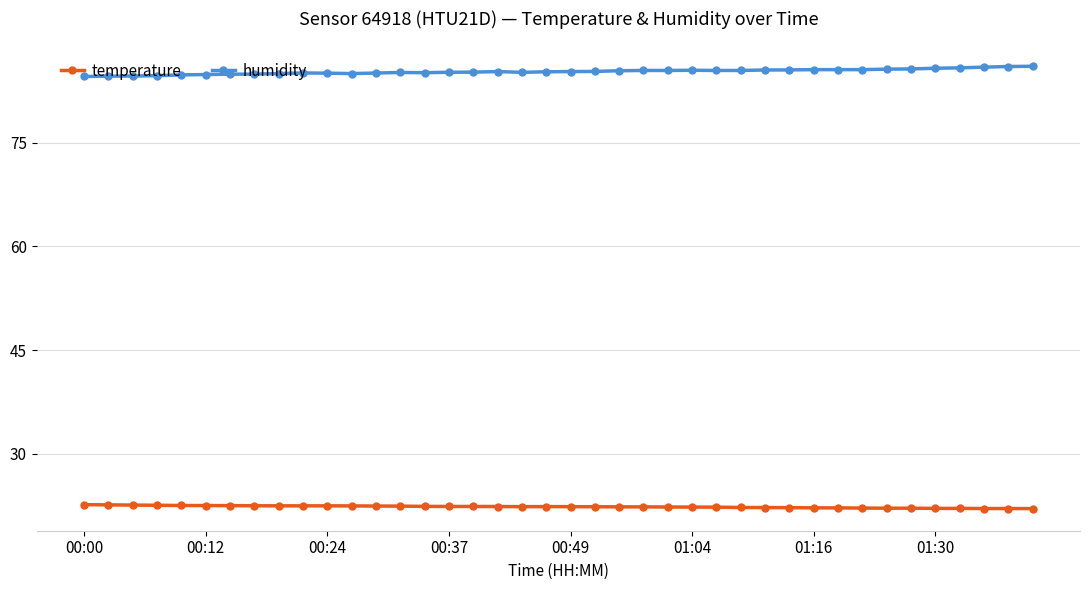

What is the value of the temperature point at the 6th from the left?

22.5